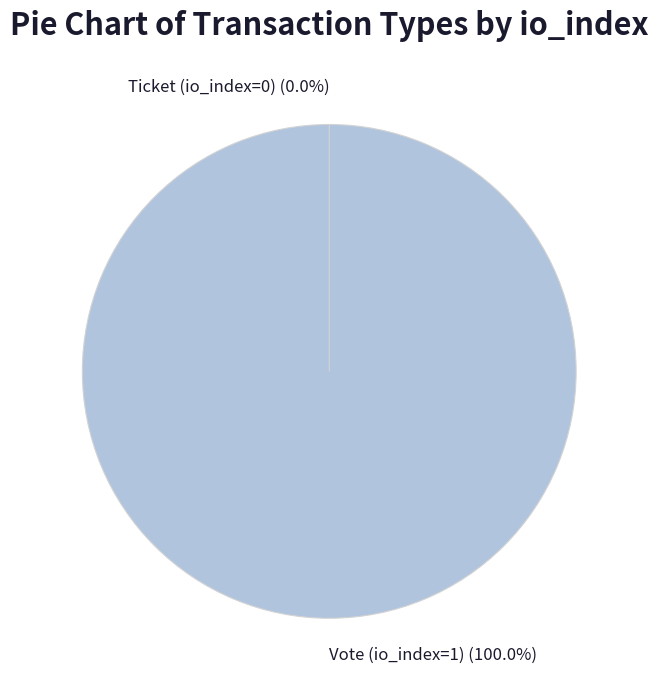

Count the number of slices in the pie.

2